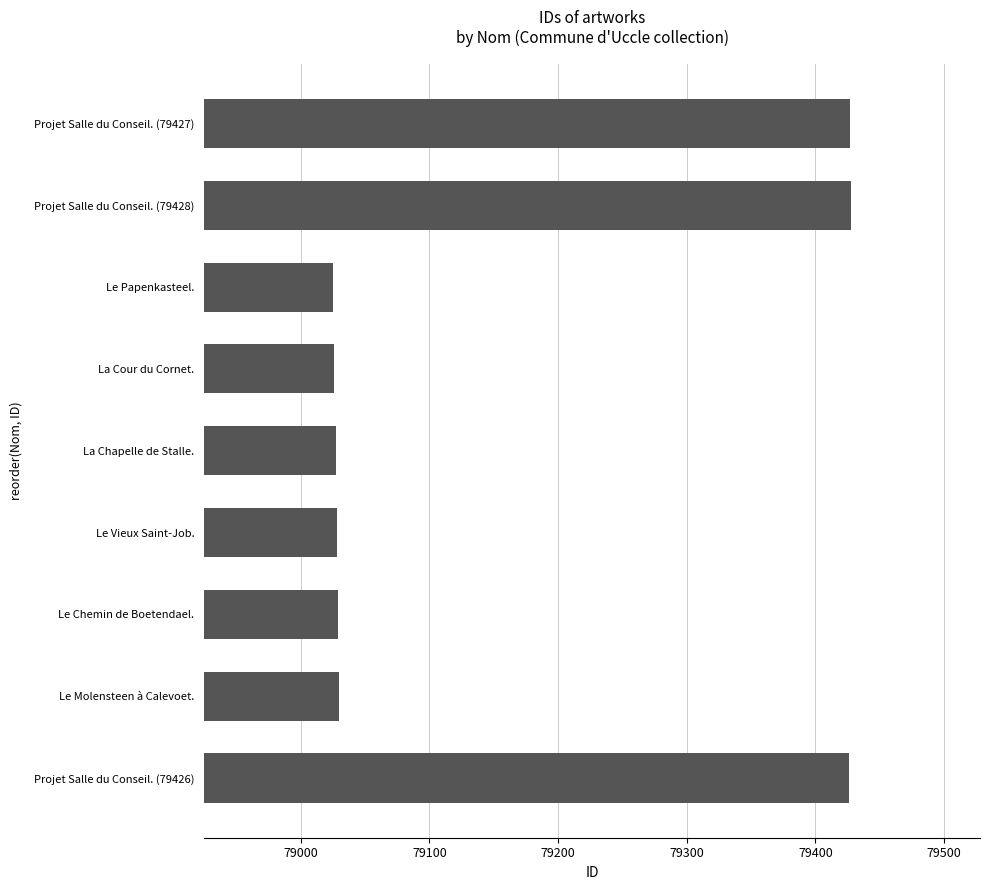

What is the average value?

79161